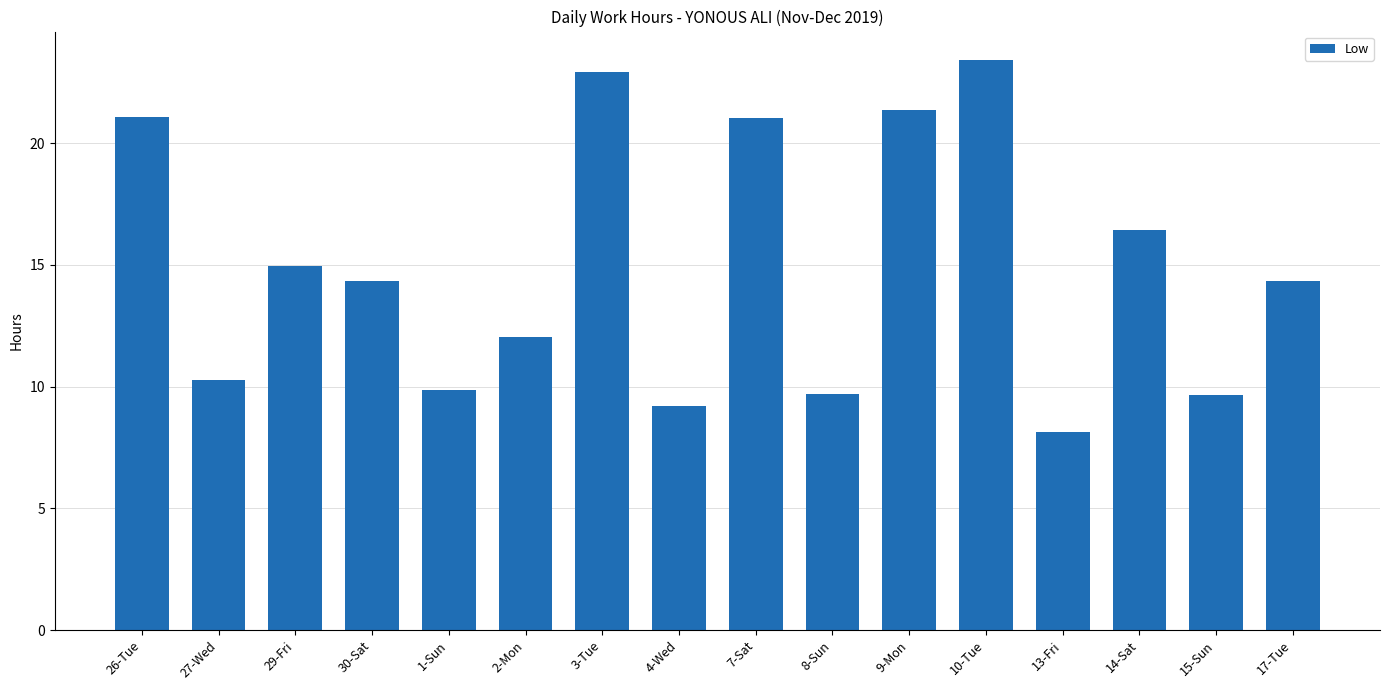

What position from the right is 17-Tue?

1